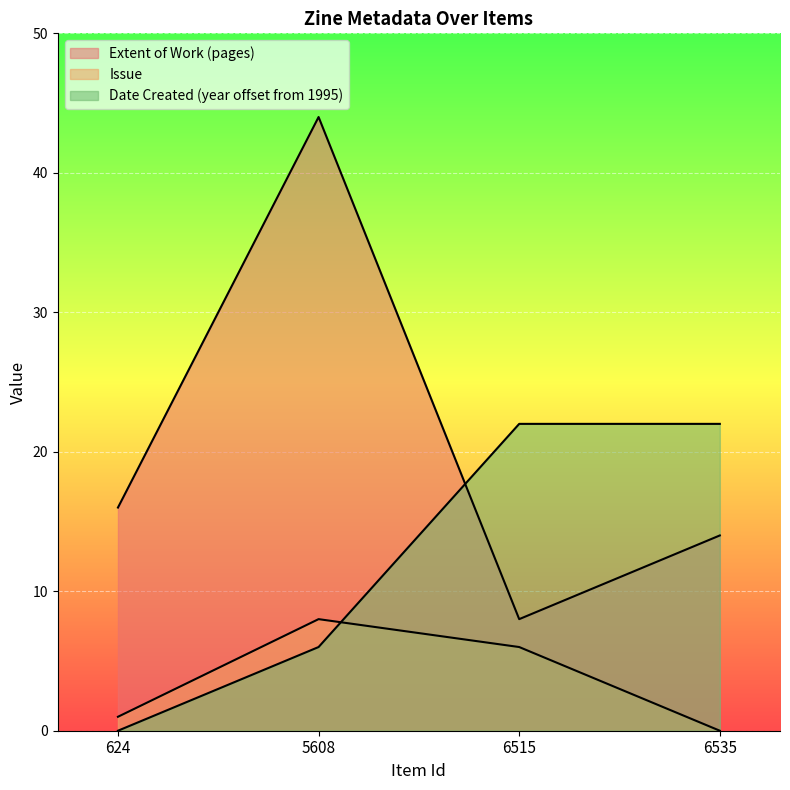

What is the total value across all series at 6515?

36